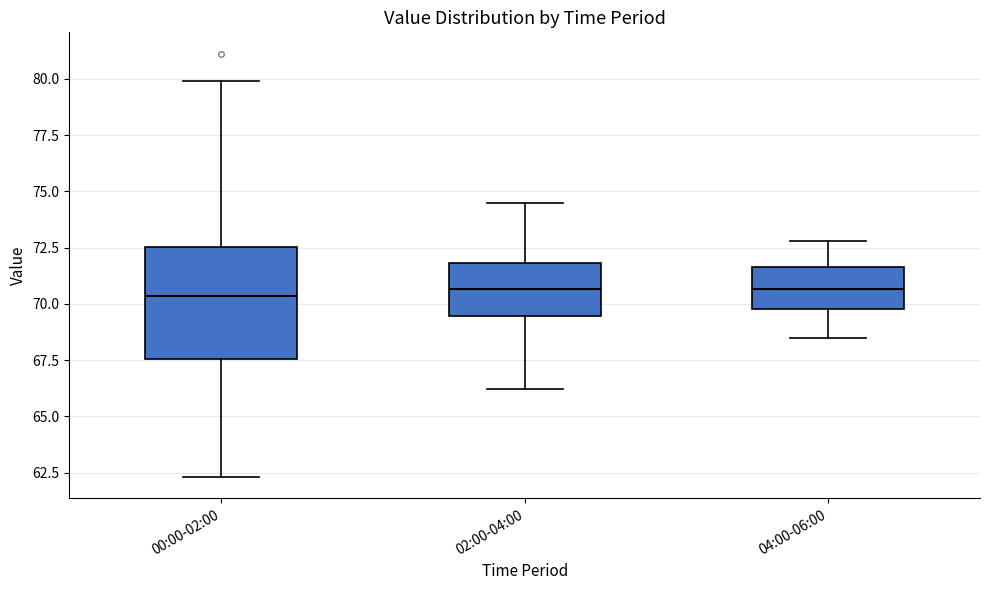

Where does the median line of the box for 02:00-04:00 sit on the y-axis? The values are not printed on the chart, so give them approximately, as read against the axis.

70.5